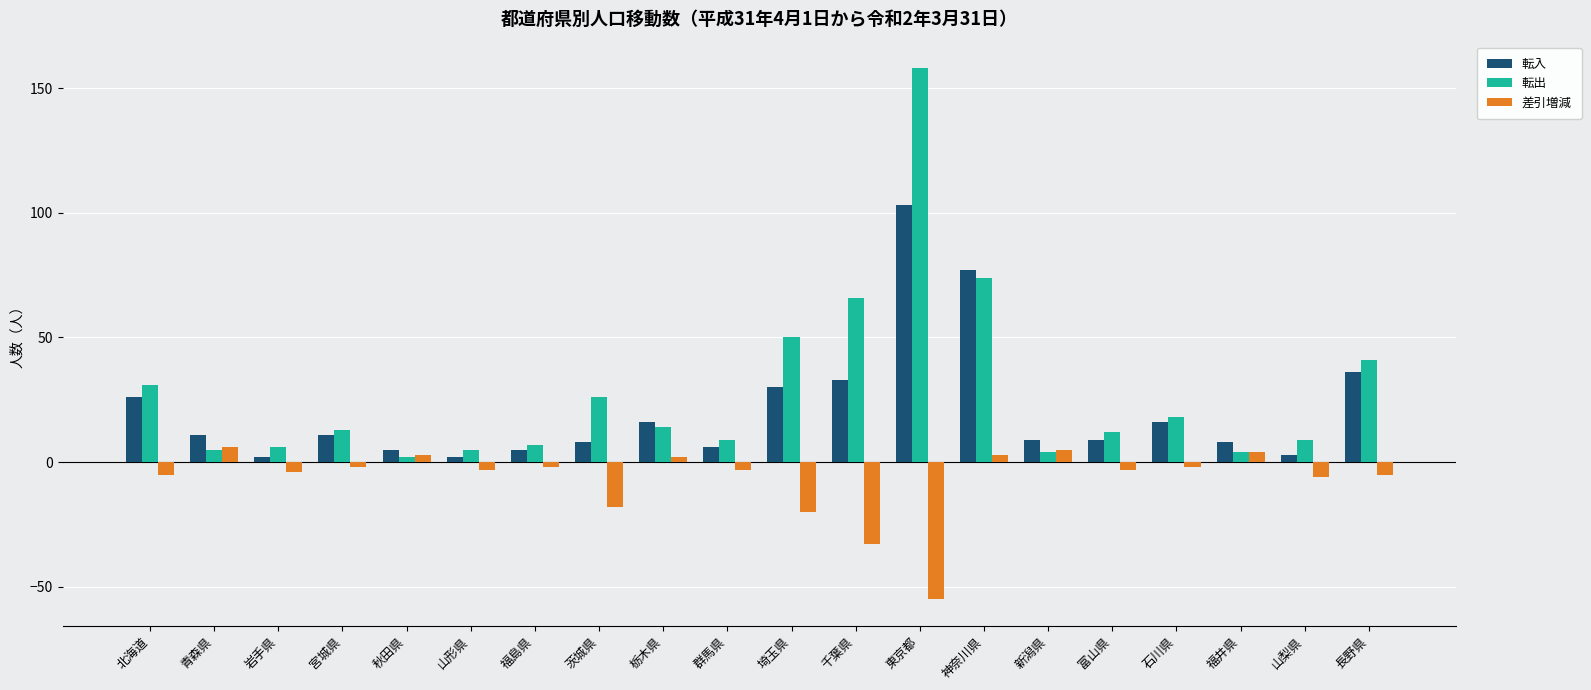

How many series are shown in this chart?

3